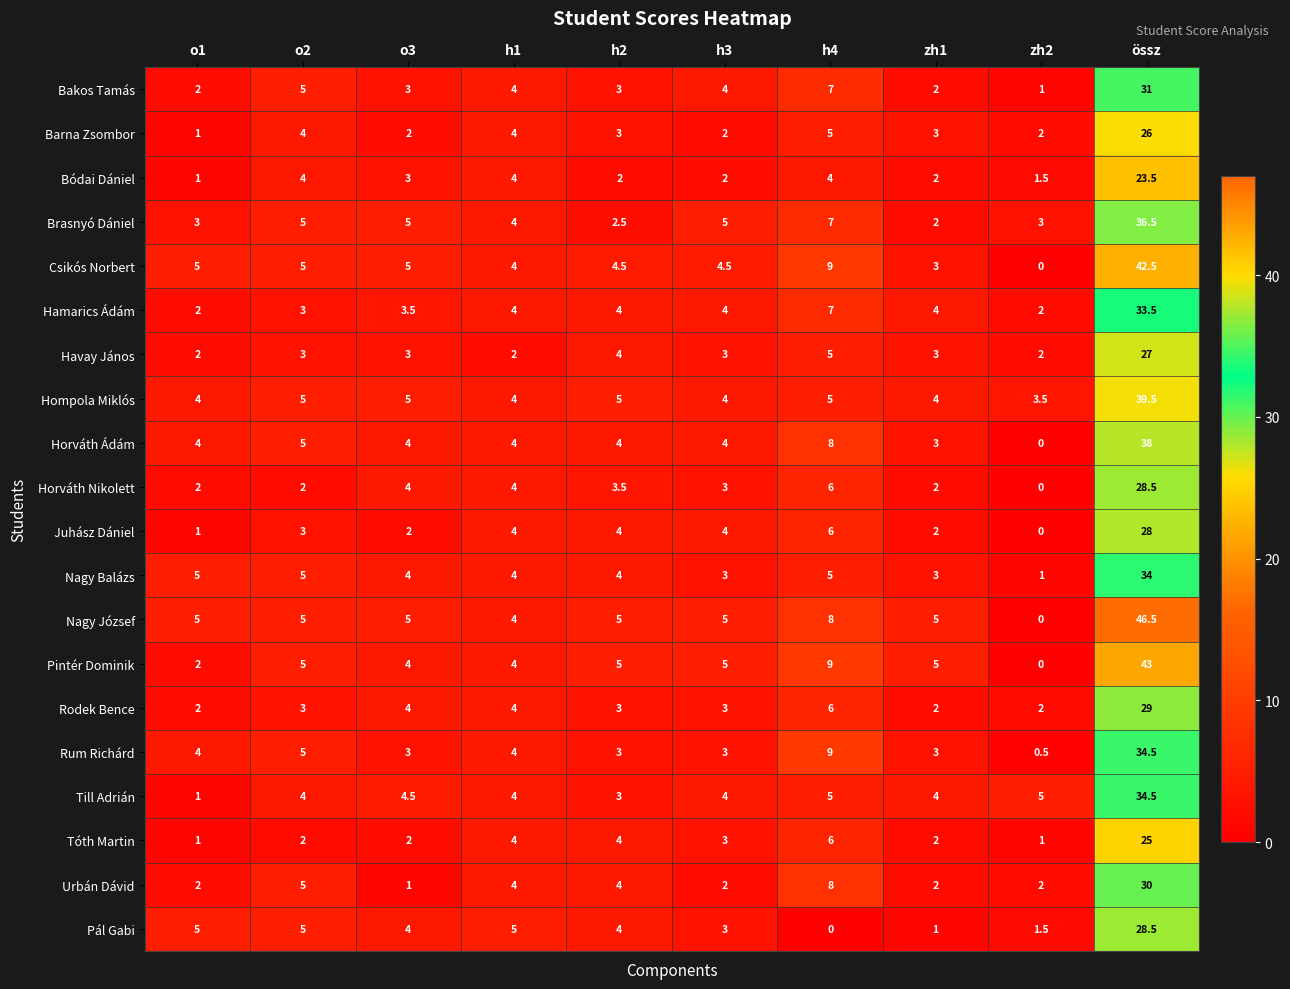

The value of Tóth Martin at o2 is 2.0. True or false?

True